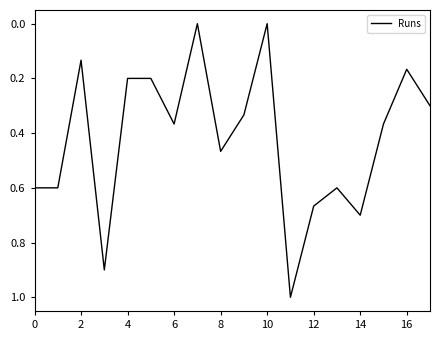

What is the maximum value shown in the chart?

1.0